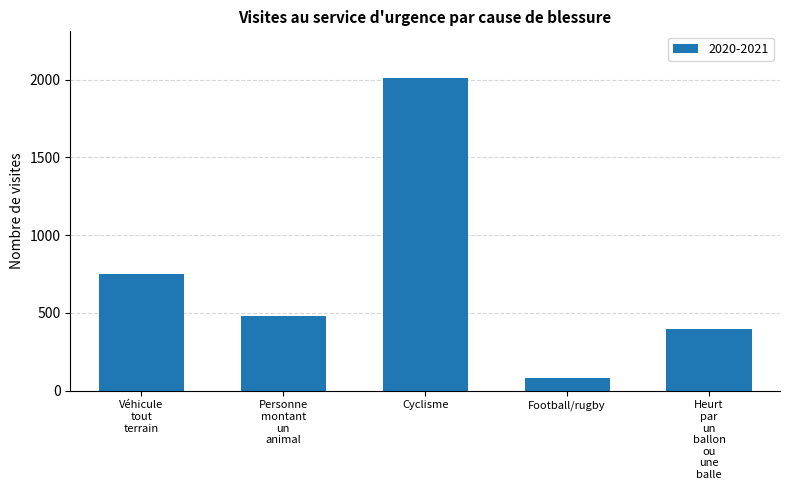

What is the approximate value at Cyclisme, to the nearest 50?

2000